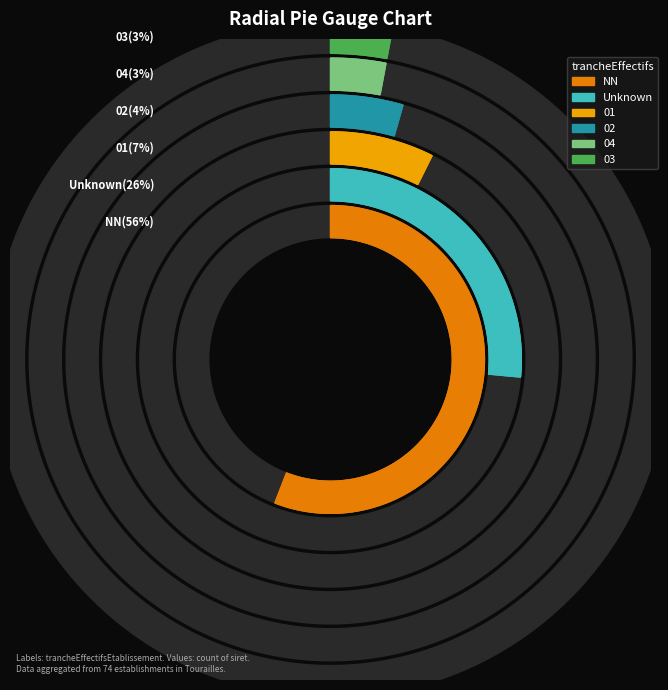

Which category has the biggest portion of the pie?

NN